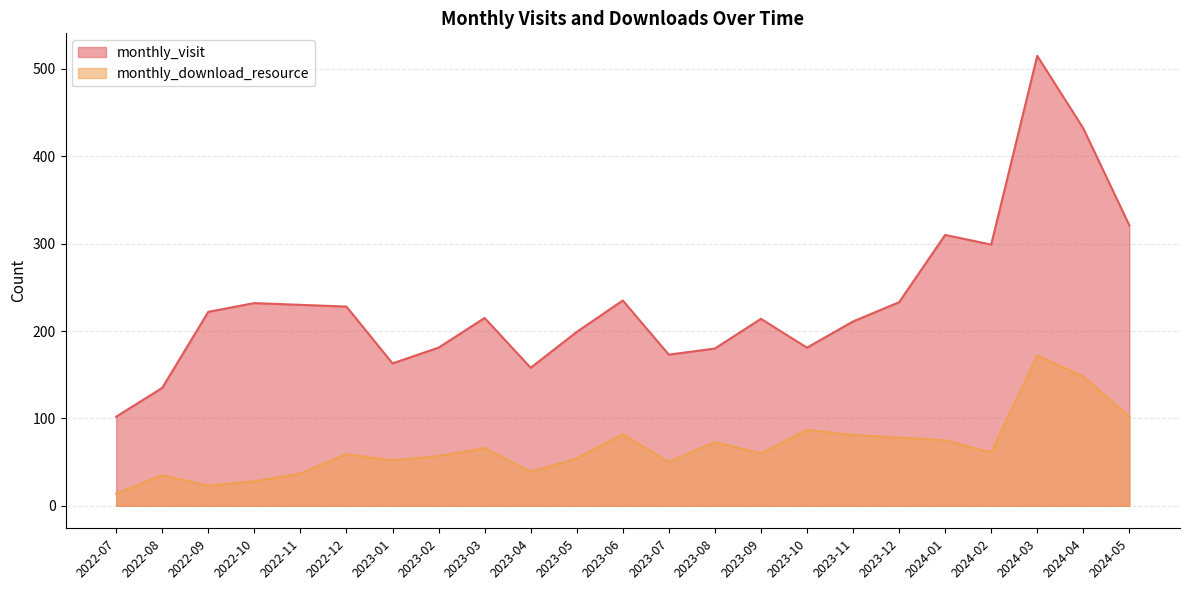

True or false: monthly_download_resource and monthly_visit cross at least once.

False